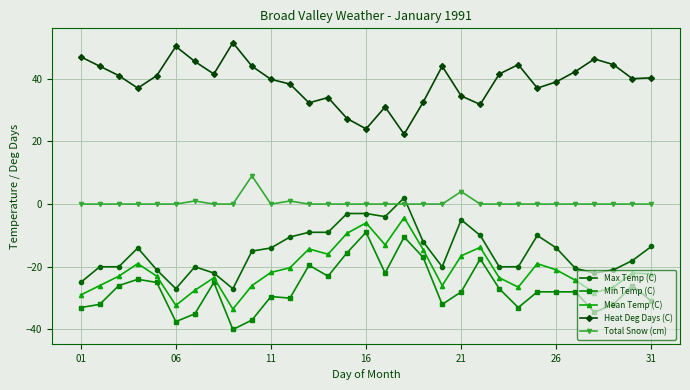

What is the maximum value for Mean Temp (C)?

-4.3